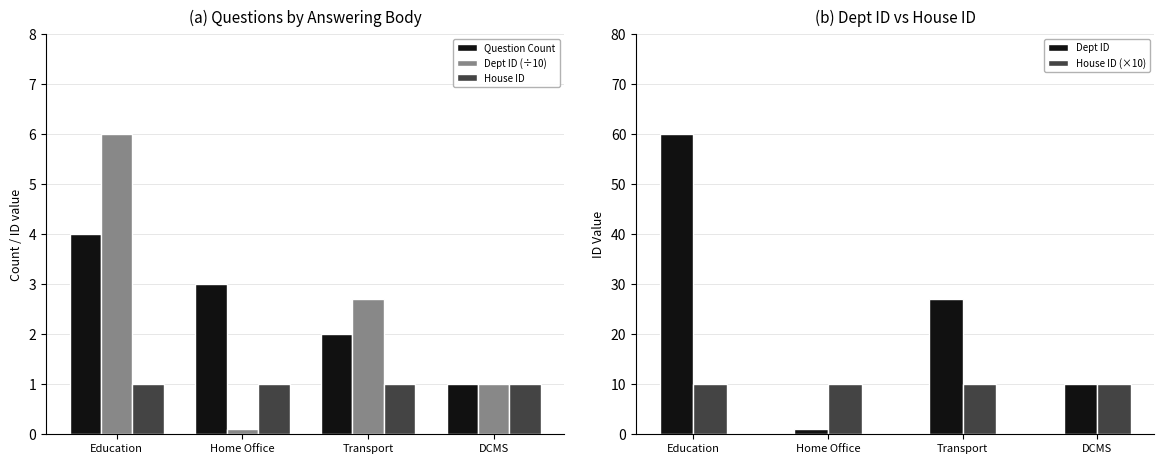

What is the difference between the maximum and minimum values in the Dept ID series?

59